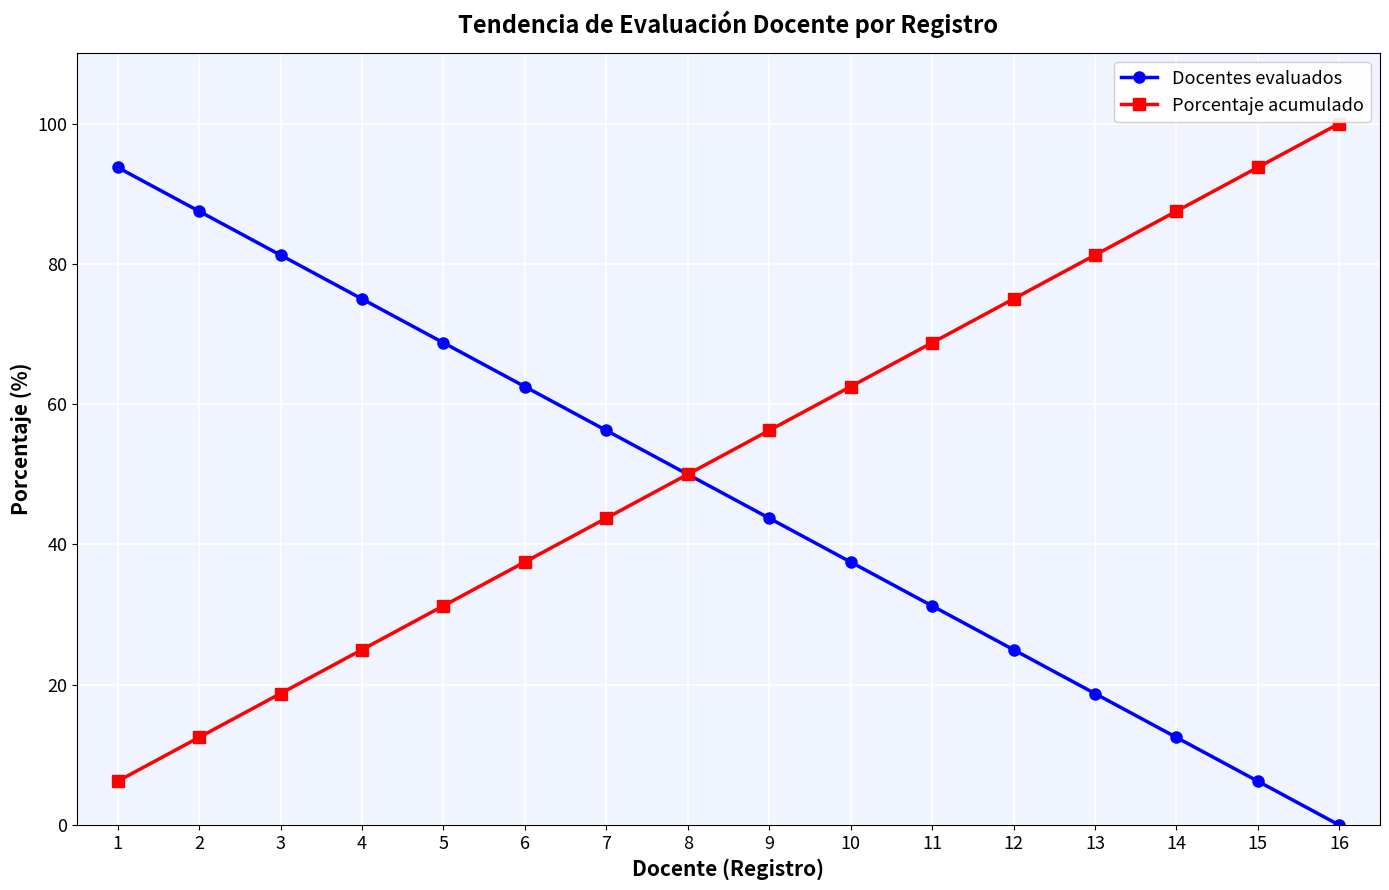

List the series in order of their overall mean, highest first.

Porcentaje acumulado, Docentes evaluados